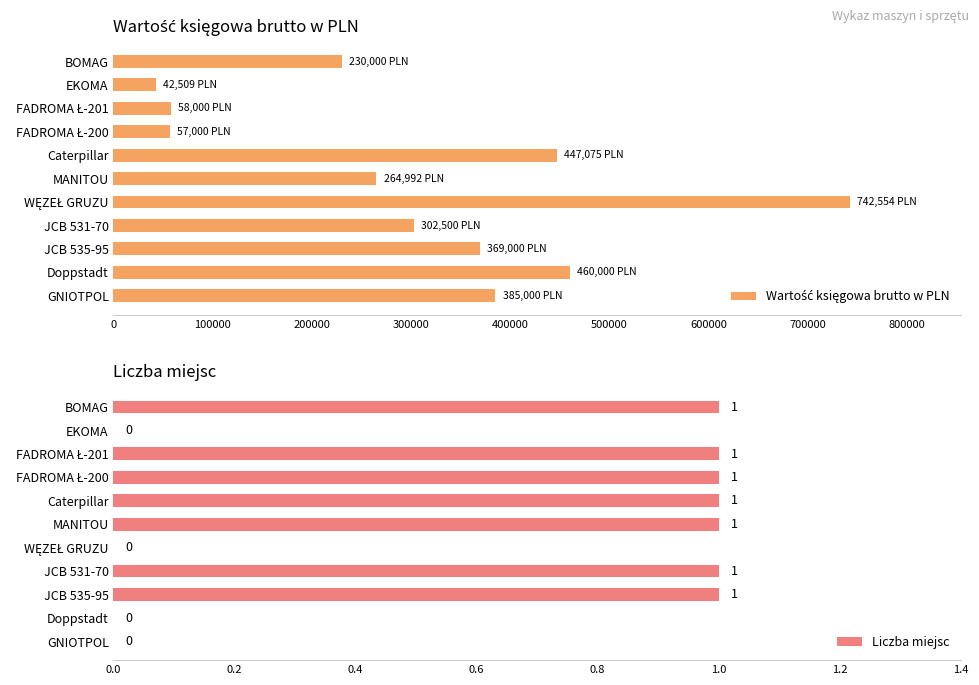

How many Liczba miejsc values are between 0 and 1?

11